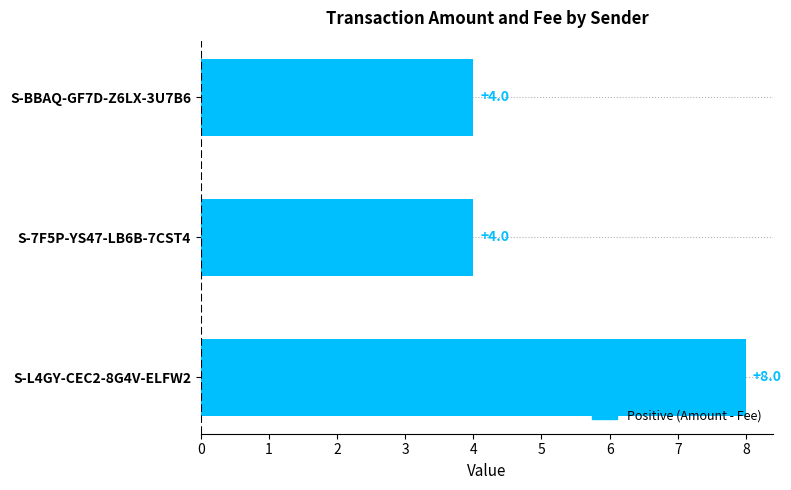

How many values are between 4 and 8?

3